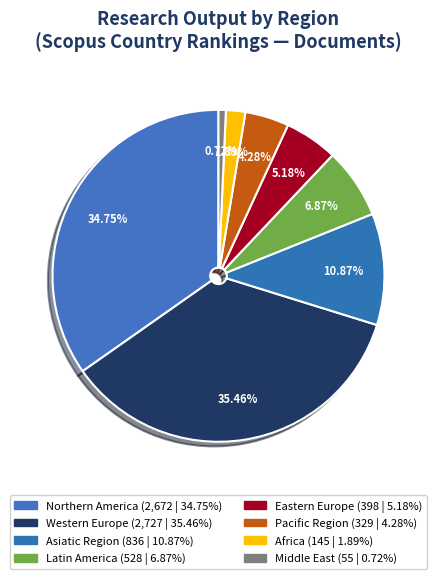

What percentage is the Northern America slice, to the nearest percent?

35%